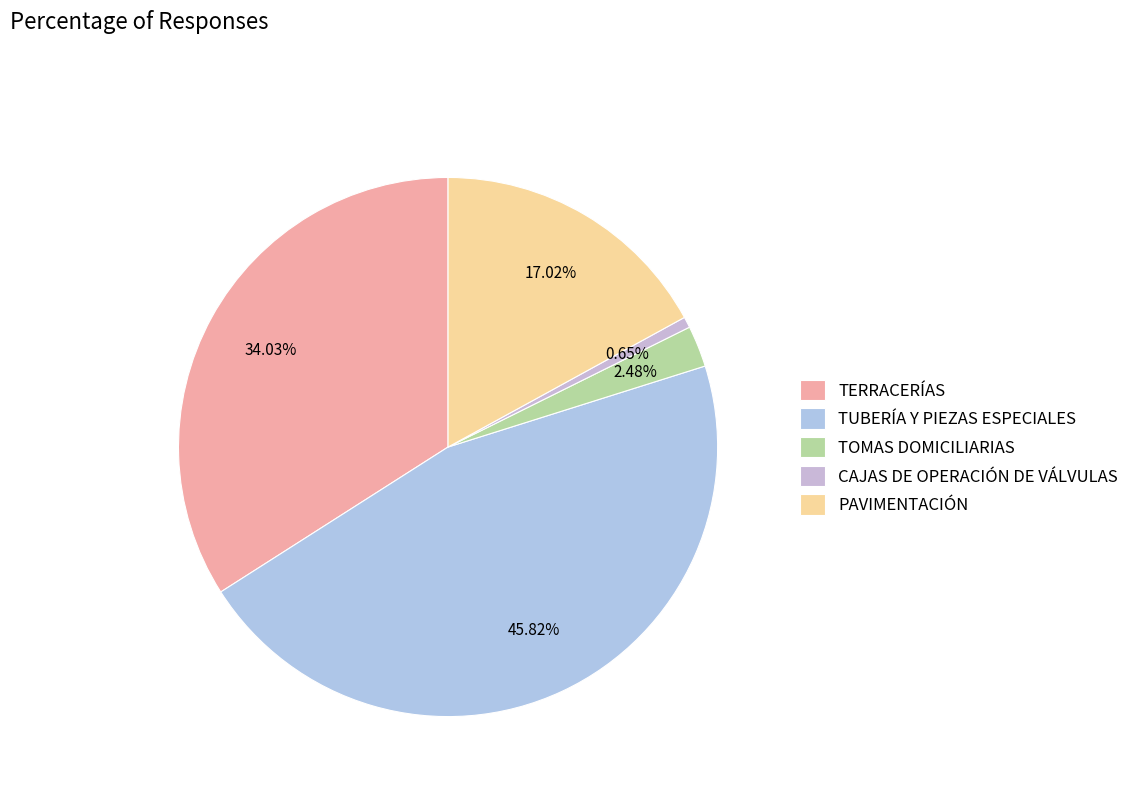

Is it true that TUBERÍA Y PIEZAS ESPECIALES is 46% of the pie?

True